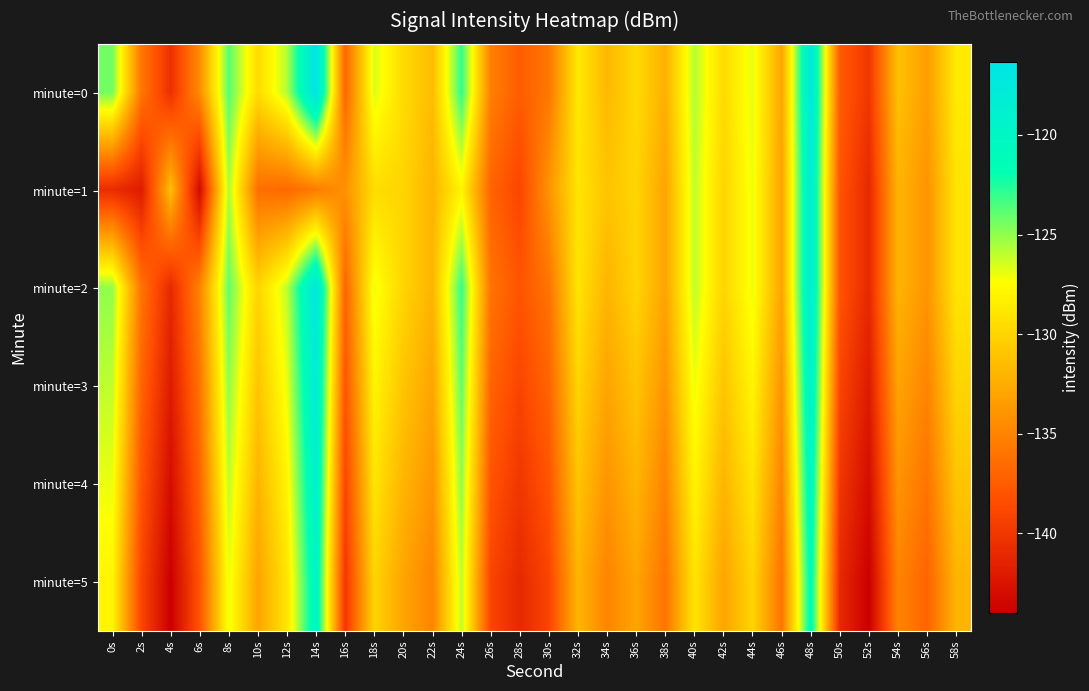

Reading right to left, extract all data points from this chart.

minute=0: 58s=-128.7	56s=-133.5	54s=-131.2	52s=-140.0	50s=-137.5	48s=-117.2	46s=-132.9	44s=-126.8	42s=-129.6	40s=-125.7	38s=-132.3	36s=-129.7	34s=-131.8	32s=-128.7	30s=-135.8	28s=-137.5	26s=-135.3	24s=-122.9	22s=-131.6	20s=-129.6	18s=-126.6	16s=-136.9	14s=-116.3	12s=-125.7	10s=-129.6	8s=-123.7	6s=-134.5	4s=-140.5	2s=-135.9	0s=-124.3
minute=1: 58s=-129.0	56s=-134.0	54s=-132.0	52s=-141.0	50s=-138.0	48s=-118.0	46s=-133.0	44s=-127.0	42s=-130.0	40s=-126.0	38s=-133.0	36s=-130.0	34s=-131.0	32s=-129.0	30s=-134.0	28s=-139.0	26s=-137.0	24s=-128.0	22s=-132.0	20s=-130.0	18s=-129.5	16s=-134.2	14s=-135.5	12s=-136.7	10s=-136.3	8s=-125.6	6s=-143.2	4s=-131.4	2s=-141.9	0s=-140.7
minute=2: 58s=-129.0	56s=-134.0	54s=-132.0	52s=-141.0	50s=-138.0	48s=-118.0	46s=-133.0	44s=-127.0	42s=-130.0	40s=-126.0	38s=-133.0	36s=-130.0	34s=-132.0	32s=-129.0	30s=-136.0	28s=-138.0	26s=-136.0	24s=-123.0	22s=-132.0	20s=-130.0	18s=-127.0	16s=-137.0	14s=-117.0	12s=-126.0	10s=-130.0	8s=-124.0	6s=-135.0	4s=-141.0	2s=-136.0	0s=-125.0
minute=3: 58s=-130.0	56s=-135.0	54s=-133.0	52s=-142.0	50s=-139.0	48s=-119.0	46s=-134.0	44s=-128.0	42s=-131.0	40s=-127.0	38s=-134.0	36s=-131.0	34s=-133.0	32s=-130.0	30s=-137.0	28s=-139.0	26s=-137.0	24s=-124.0	22s=-133.0	20s=-131.0	18s=-128.0	16s=-138.0	14s=-118.0	12s=-127.0	10s=-131.0	8s=-125.0	6s=-136.0	4s=-142.0	2s=-137.0	0s=-126.0
minute=4: 58s=-131.0	56s=-136.0	54s=-134.0	52s=-143.0	50s=-140.0	48s=-120.0	46s=-135.0	44s=-129.0	42s=-132.0	40s=-128.0	38s=-135.0	36s=-132.0	34s=-134.0	32s=-131.0	30s=-138.0	28s=-140.0	26s=-138.0	24s=-125.0	22s=-134.0	20s=-132.0	18s=-129.0	16s=-139.0	14s=-119.0	12s=-128.0	10s=-132.0	8s=-126.0	6s=-137.0	4s=-143.0	2s=-138.0	0s=-127.0
minute=5: 58s=-132.0	56s=-137.0	54s=-135.0	52s=-144.0	50s=-141.0	48s=-121.0	46s=-136.0	44s=-130.0	42s=-133.0	40s=-129.0	38s=-136.0	36s=-133.0	34s=-135.0	32s=-132.0	30s=-139.0	28s=-141.0	26s=-139.0	24s=-126.0	22s=-135.0	20s=-133.0	18s=-130.0	16s=-140.0	14s=-120.0	12s=-129.0	10s=-133.0	8s=-127.0	6s=-138.0	4s=-144.0	2s=-139.0	0s=-128.0